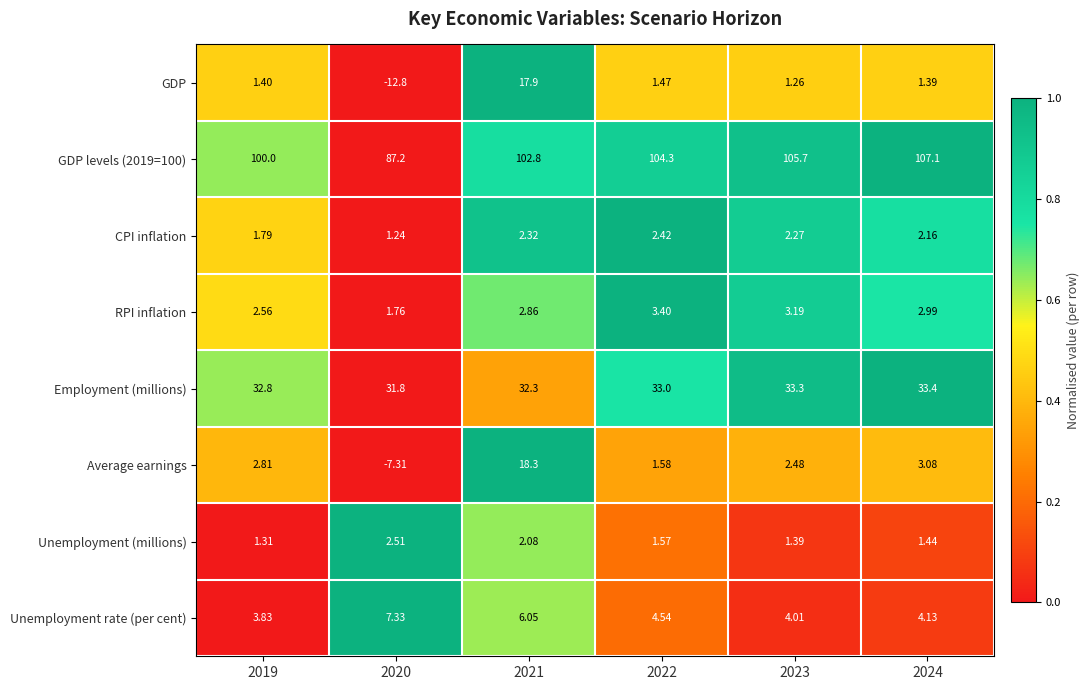

What is the maximum value shown in the chart?

107.1